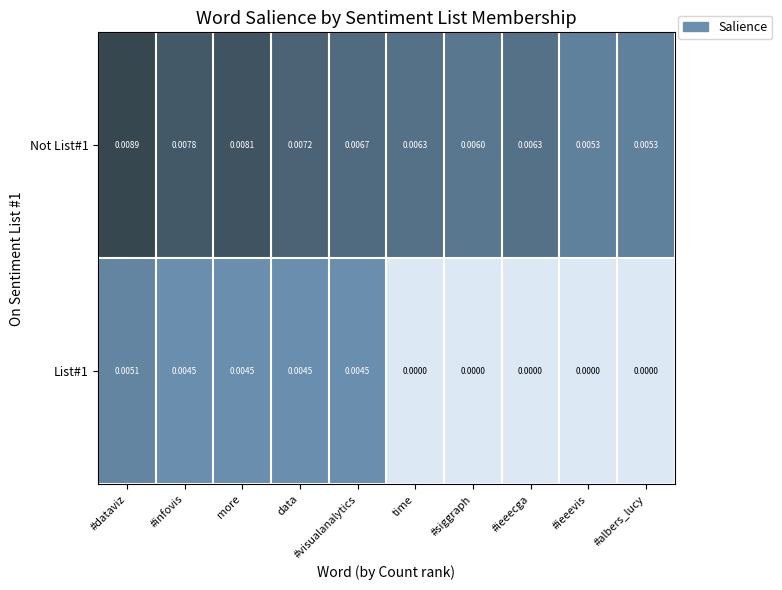

At how many categories does at least one series exceed 0?

10